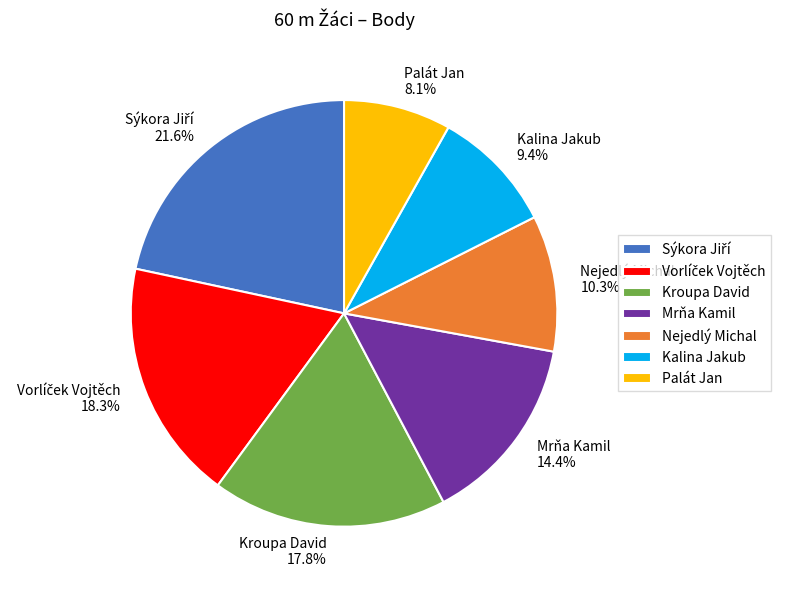

Combined, what portion of the pie is Kroupa David and Mrňa Kamil?

32.2%